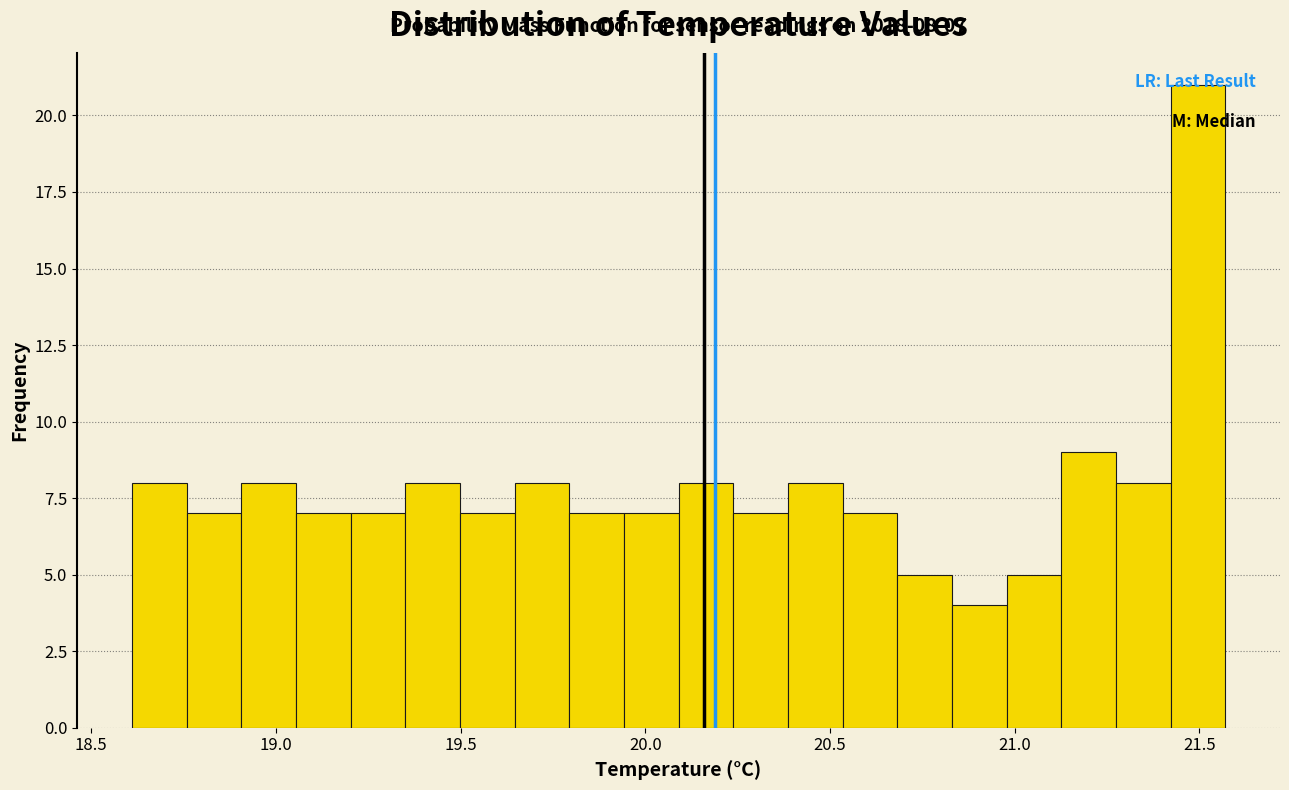

Read against the x-axis, roughly where is the centre of the tallest bar?

21.50